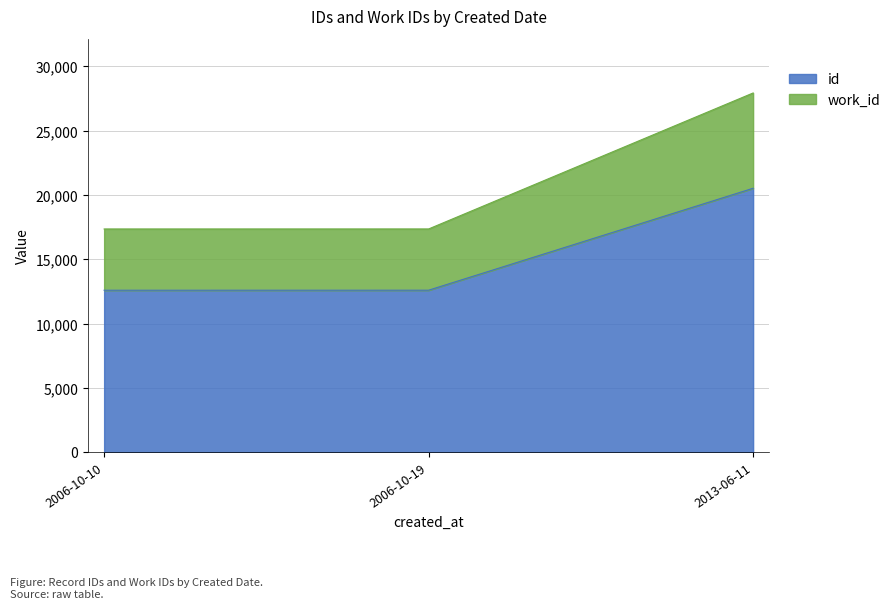

What is the sum of all id values?

45738